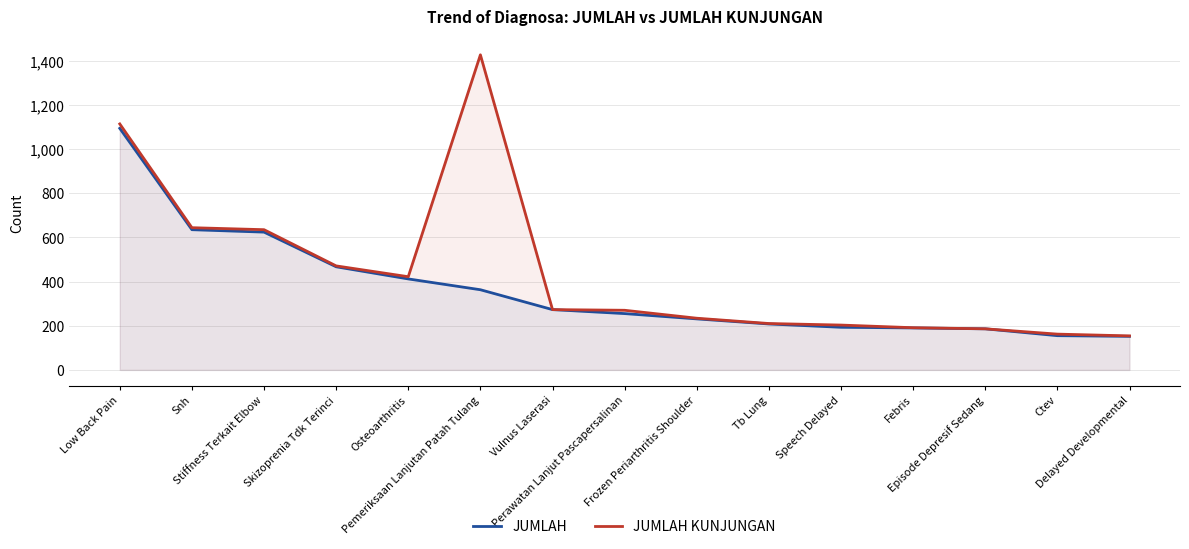

Does the chart display data point markers on the line(s)?

No